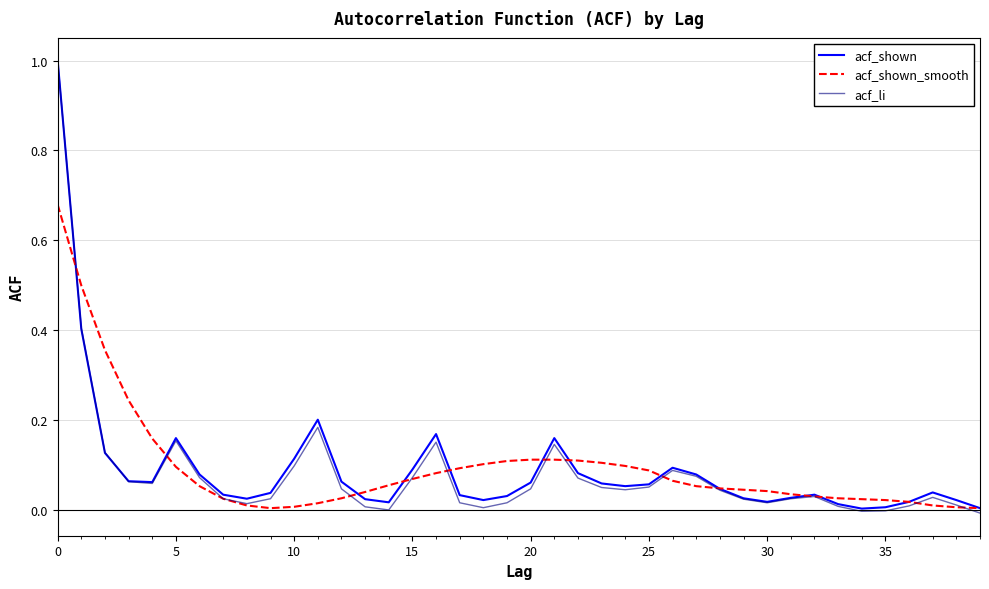

What is the maximum value shown in the chart?

1.0